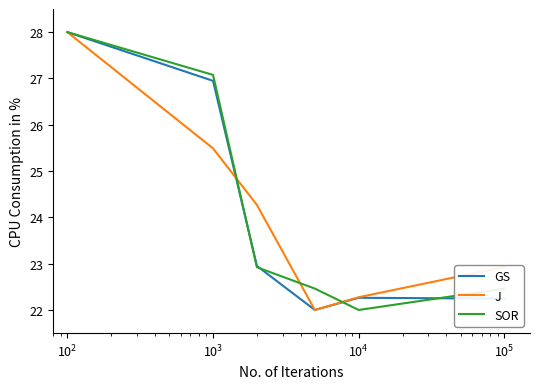

What is the maximum value shown in the chart?

28.0